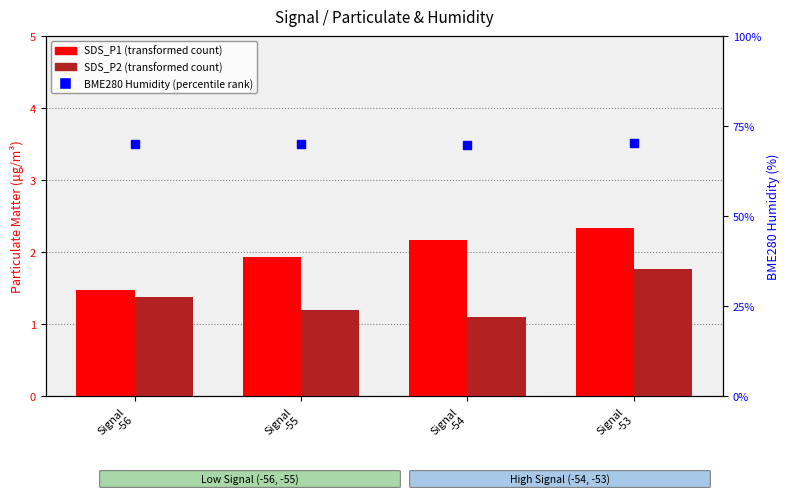

At which category is the sum across all series the highest?

Signal
-53